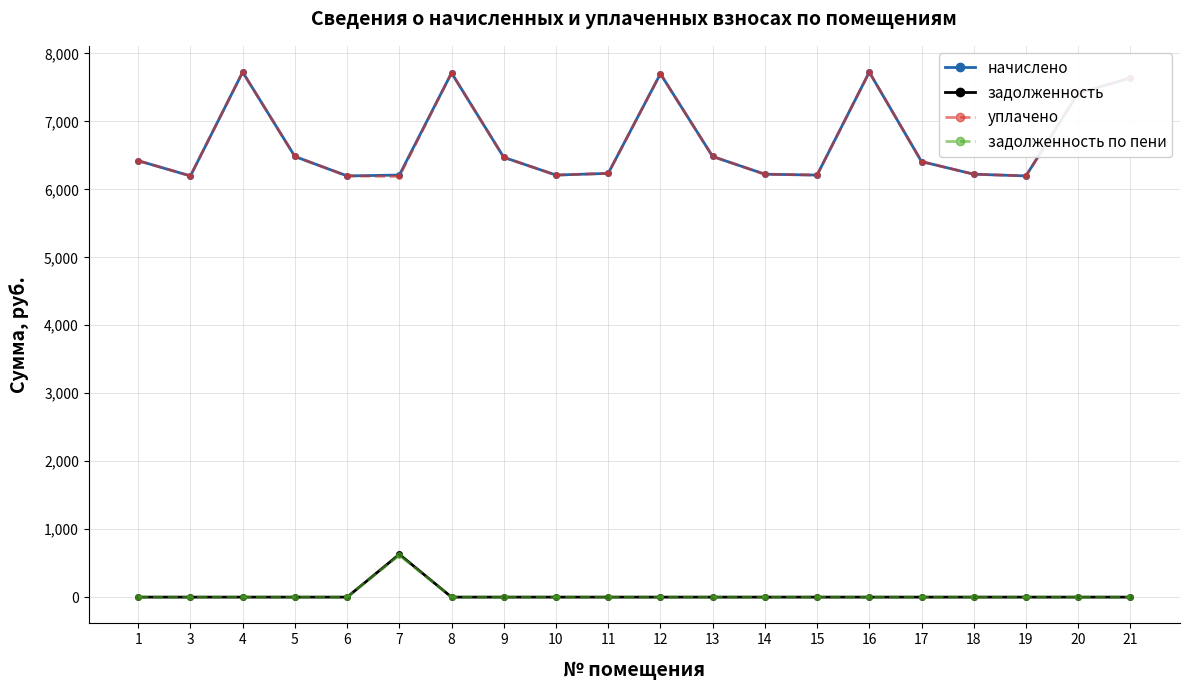

What are all the series names shown in the legend?

начислено, задолженность, уплачено, задолженность по пени